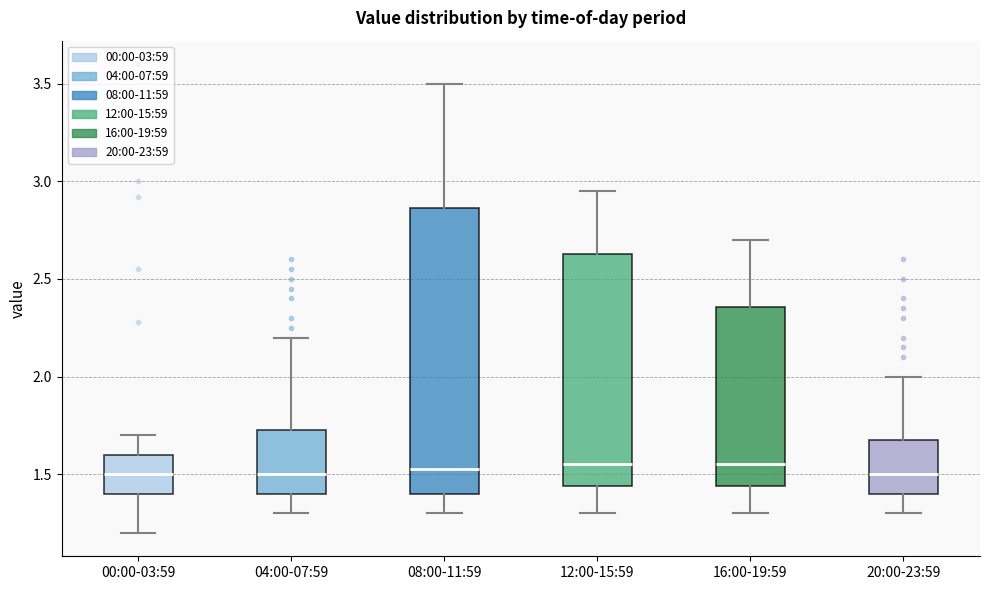

Reading left to right, transcribe this box plot: for each box, give where its median line is, the range the box spans, and where its two whiskers end, as read against the y-axis. The values are not printed on the chart, so give them approximately, as read against the axis.

00:00-03:59: median 1.50, box 1.40 to 1.60, whiskers 1.20 to 1.70
04:00-07:59: median 1.50, box 1.40 to 1.75, whiskers 1.30 to 2.20
08:00-11:59: median 1.55, box 1.40 to 2.85, whiskers 1.30 to 3.50
12:00-15:59: median 1.55, box 1.45 to 2.65, whiskers 1.30 to 2.95
16:00-19:59: median 1.55, box 1.45 to 2.35, whiskers 1.30 to 2.70
20:00-23:59: median 1.50, box 1.40 to 1.70, whiskers 1.30 to 2.00